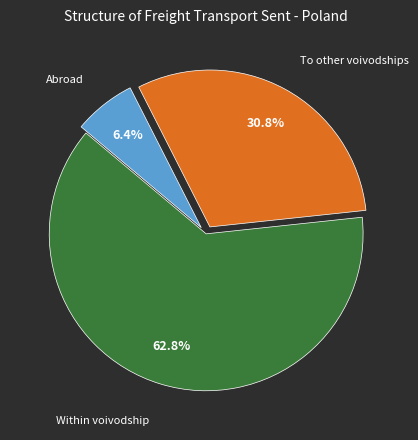

Is there any slice that represents more than half of the pie?

Yes